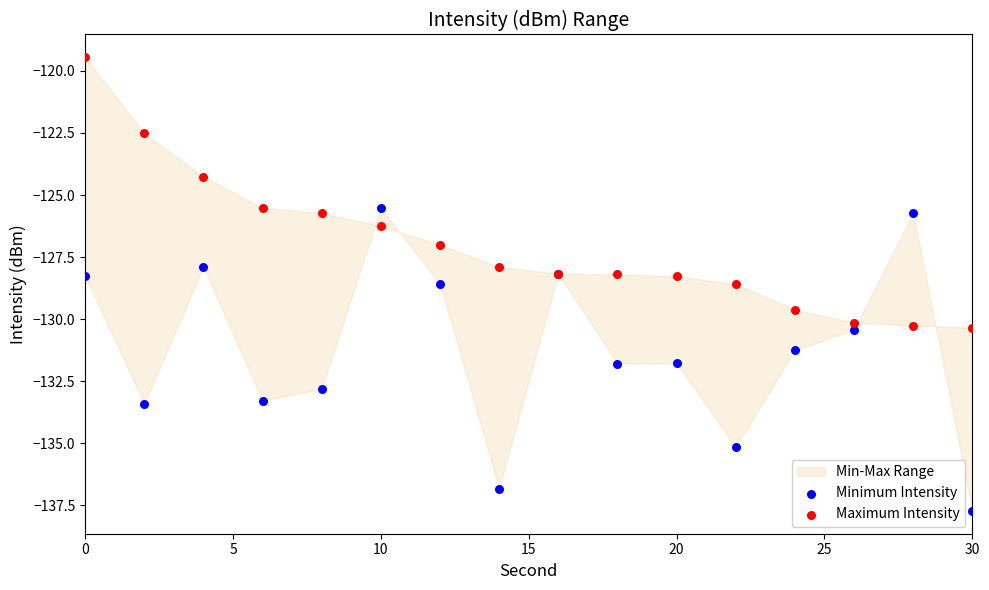

Which series contains the highest Y value?

Maximum Intensity